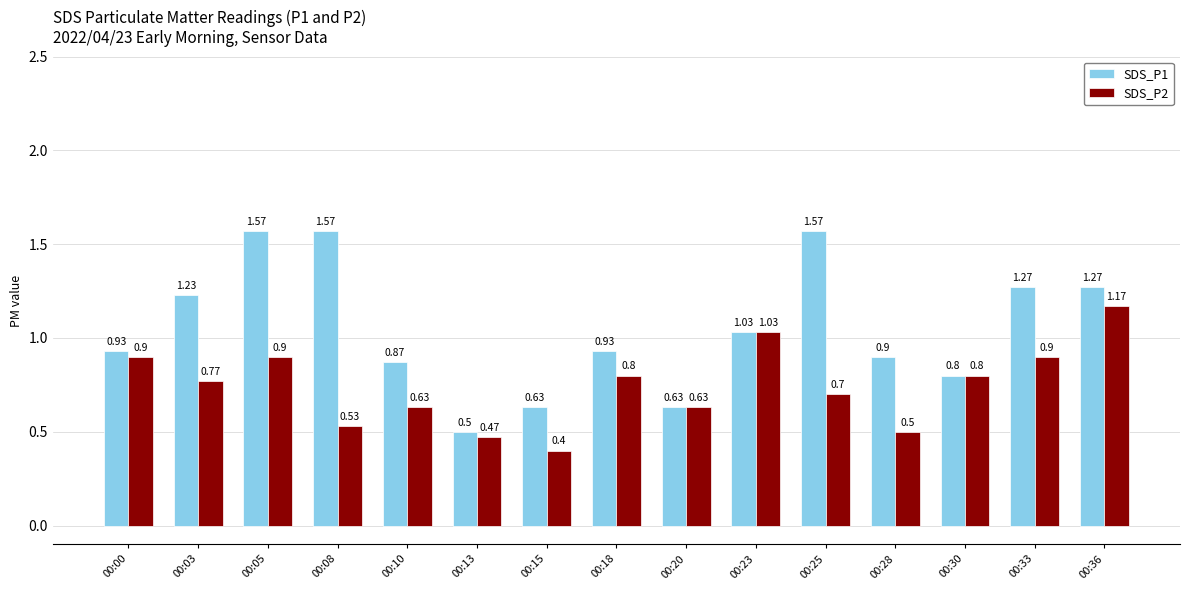

At which category is the sum across all series the highest?

00:05